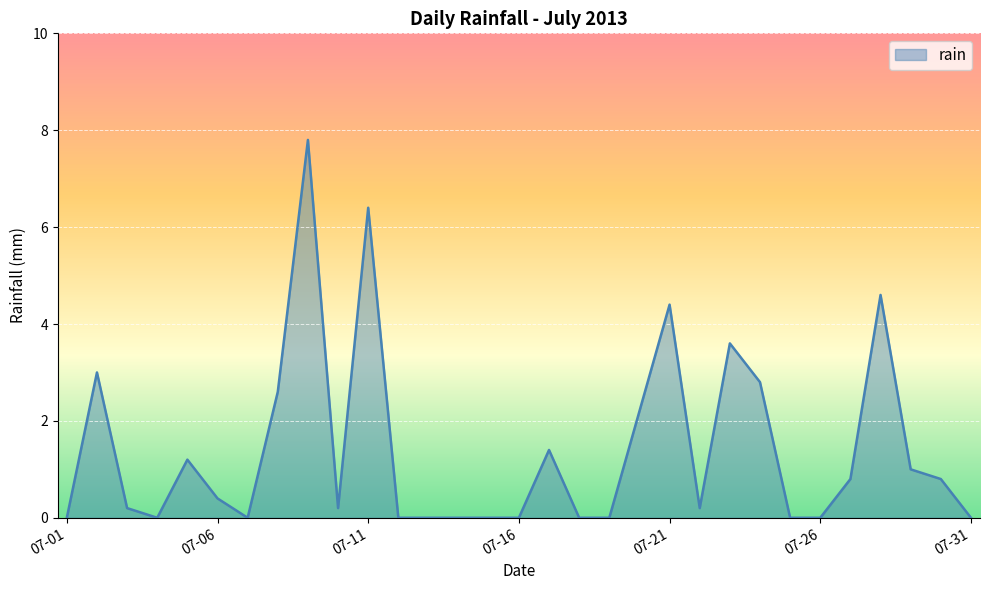

What is the maximum value shown in the chart?

7.8